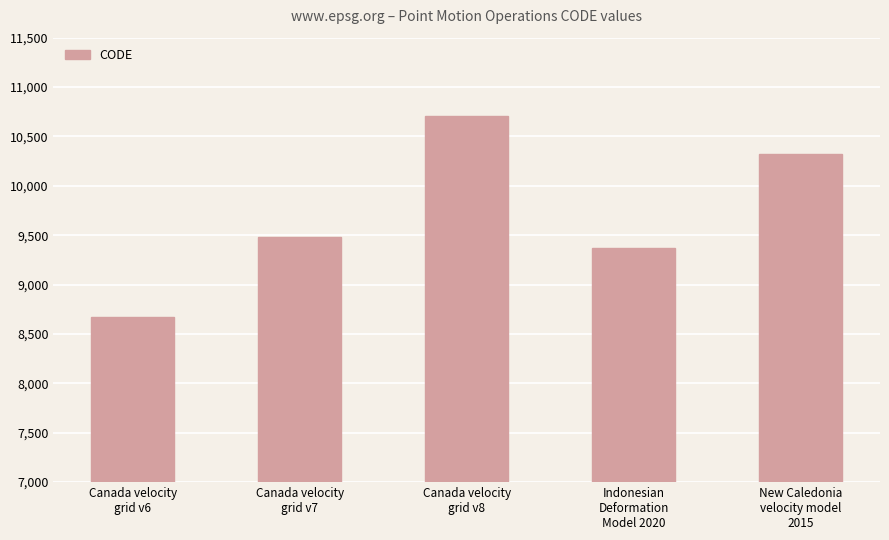

What is the label of the 3rd bar from the right?

Canada velocity
grid v8